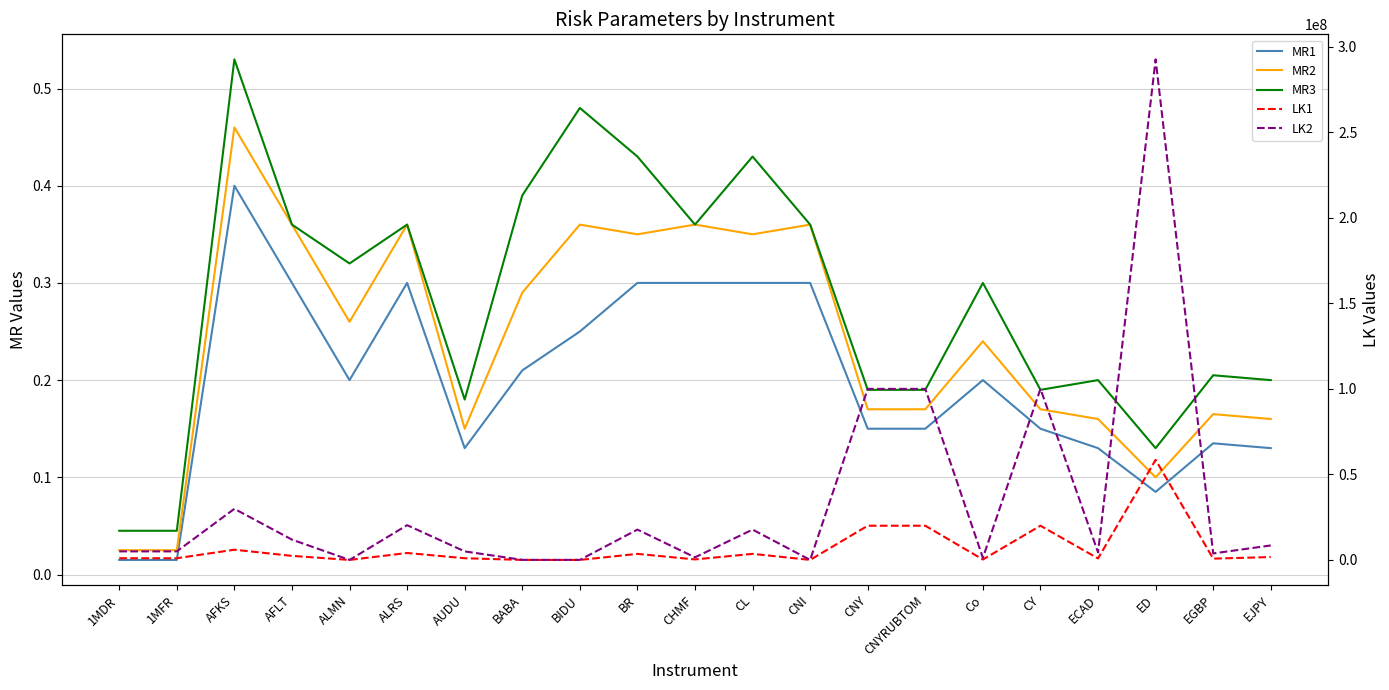

What is the difference between the MR1 values at ECAD and 1MFR?

0.1